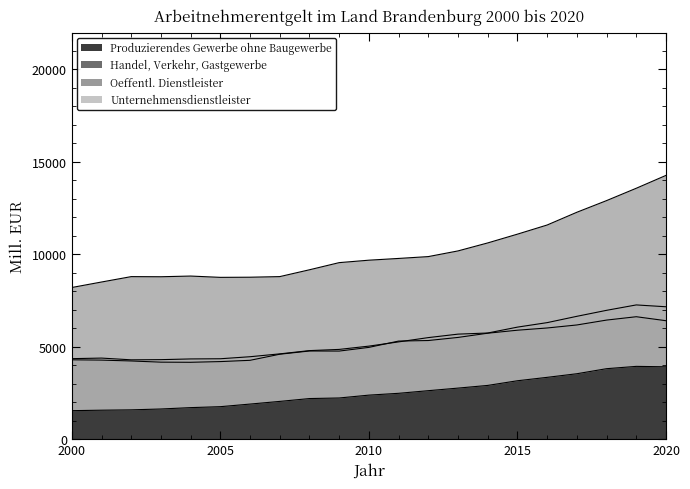

At which category does the chart reach its minimum across all series?

2000